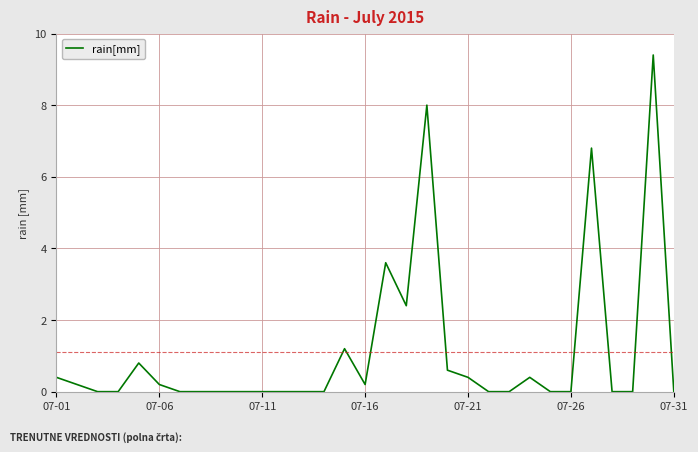

What is the maximum value shown in the chart?

9.4